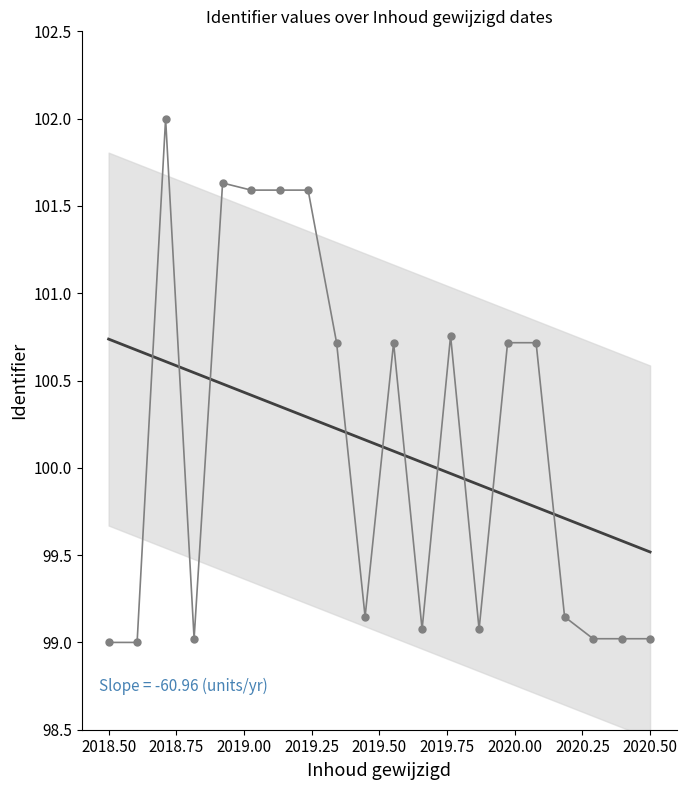

Which has a higher value, 2019-11-21 or 2019-11-18?

2019-11-21